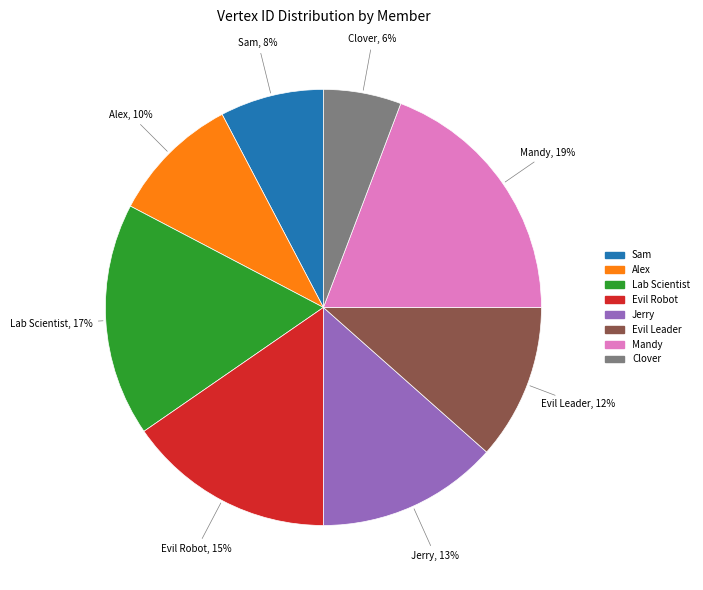

Which category has the biggest portion of the pie?

Mandy